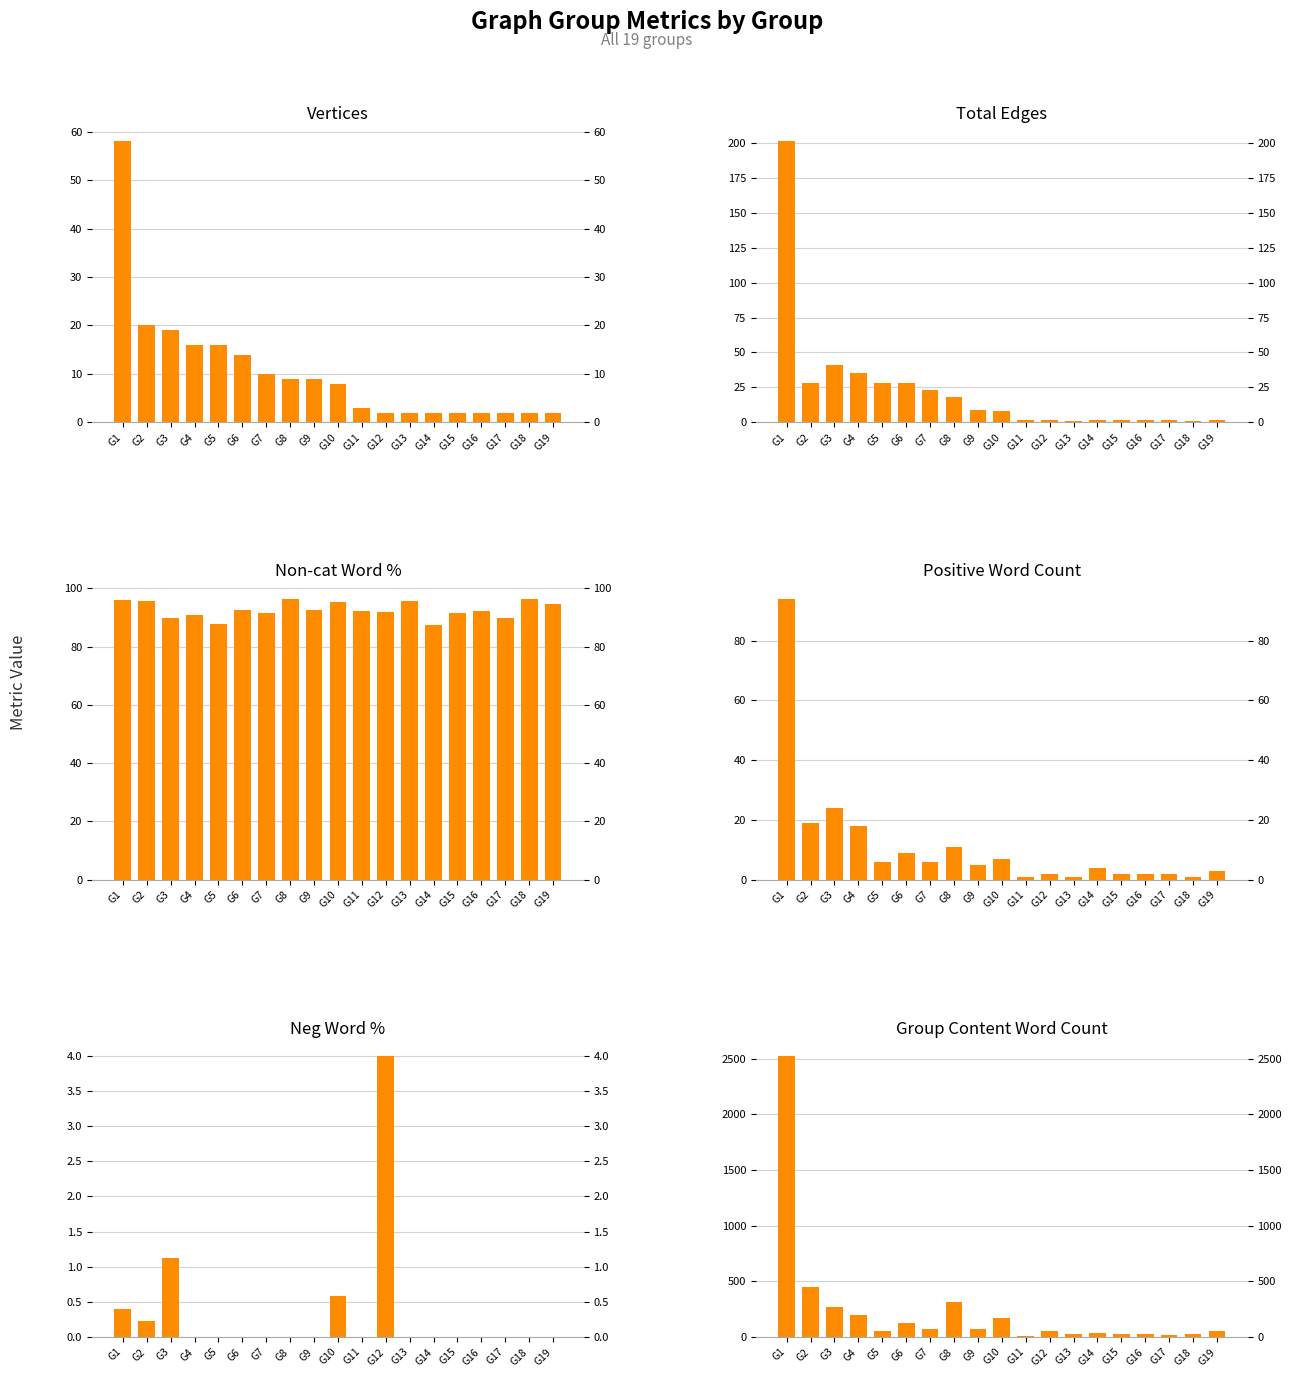

Reading left to right, extract all data points from this chart.

Vertices: G1=58.0	G2=20.0	G3=19.0	G4=16.0	G5=16.0	G6=14.0	G7=10.0	G8=9.0	G9=9.0	G10=8.0	G11=3.0	G12=2.0	G13=2.0	G14=2.0	G15=2.0	G16=2.0	G17=2.0	G18=2.0	G19=2.0
Total Edges: G1=201.0	G2=28.0	G3=41.0	G4=35.0	G5=28.0	G6=28.0	G7=23.0	G8=18.0	G9=9.0	G10=8.0	G11=2.0	G12=2.0	G13=1.0	G14=2.0	G15=2.0	G16=2.0	G17=2.0	G18=1.0	G19=2.0
Non-cat Word %: G1=95.9	G2=95.6	G3=89.8	G4=91.0	G5=87.8	G6=92.6	G7=91.7	G8=96.5	G9=92.5	G10=95.4	G11=92.3	G12=92.0	G13=95.7	G14=87.5	G15=91.7	G16=92.3	G17=90.0	G18=96.3	G19=94.7
Positive Word Count: G1=94.0	G2=19.0	G3=24.0	G4=18.0	G5=6.0	G6=9.0	G7=6.0	G8=11.0	G9=5.0	G10=7.0	G11=1.0	G12=2.0	G13=1.0	G14=4.0	G15=2.0	G16=2.0	G17=2.0	G18=1.0	G19=3.0
Neg Word %: G1=0.4	G2=0.2	G3=1.1	G4=0.0	G5=0.0	G6=0.0	G7=0.0	G8=0.0	G9=0.0	G10=0.6	G11=0.0	G12=4.0	G13=0.0	G14=0.0	G15=0.0	G16=0.0	G17=0.0	G18=0.0	G19=0.0
Group Content Word Count: G1=2523.0	G2=451.0	G3=266.0	G4=200.0	G5=49.0	G6=122.0	G7=72.0	G8=312.0	G9=67.0	G10=173.0	G11=13.0	G12=50.0	G13=23.0	G14=32.0	G15=24.0	G16=26.0	G17=20.0	G18=27.0	G19=57.0